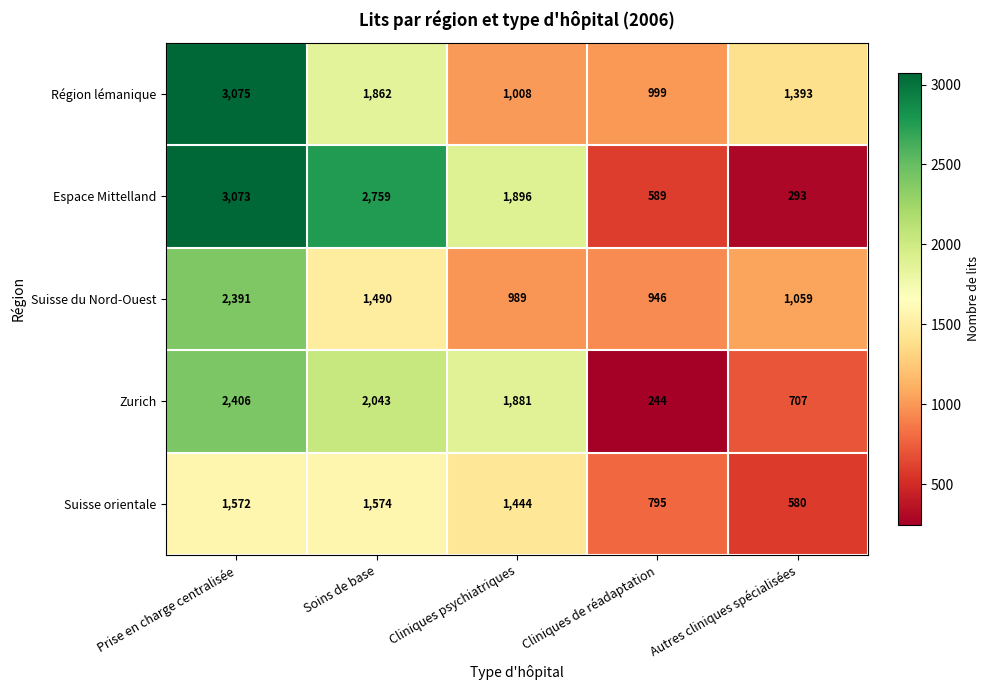

Reading left to right, list all the values displayed in this chart.

Région lémanique: 3075	1862	1008	999	1393
Espace Mittelland: 3073	2759	1896	589	293
Suisse du Nord-Ouest: 2391	1490	989	946	1059
Zurich: 2406	2043	1881	244	707
Suisse orientale: 1572	1574	1444	795	580